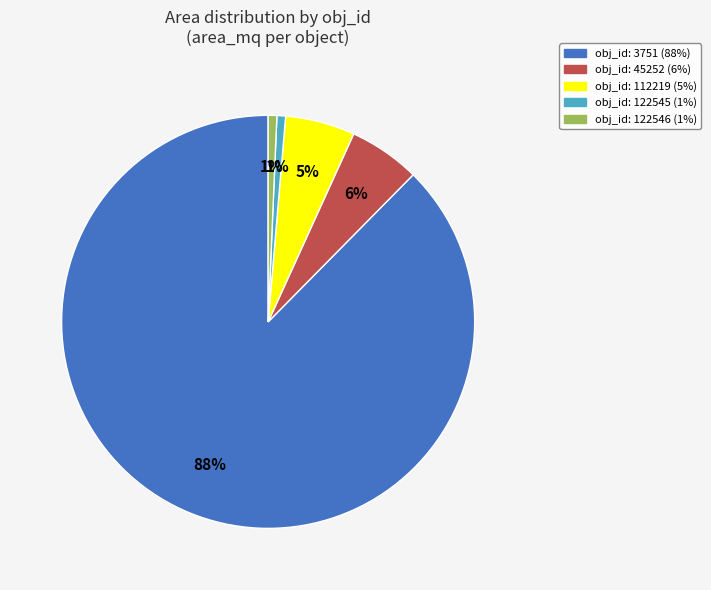

To the nearest percent, what is the average slice percentage?

20%